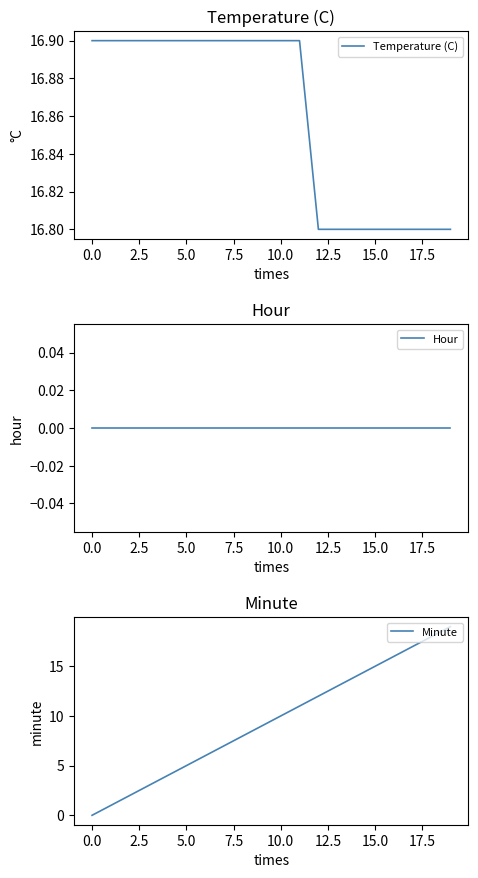

What is the highest value of the Temperature (C) series?

16.9